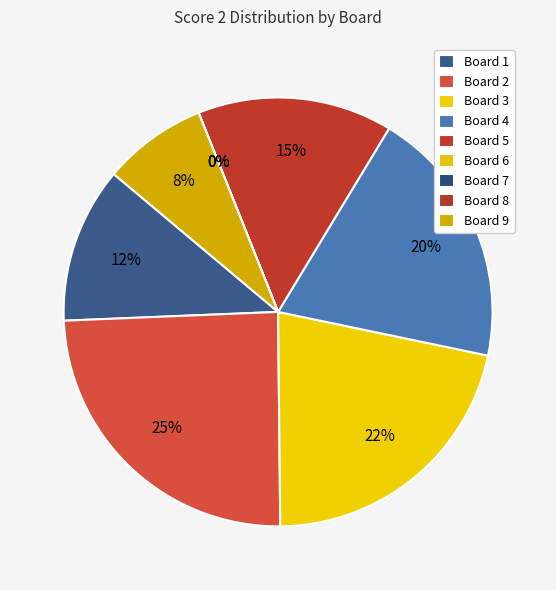

Is the sum of Board 9 and Board 4 greater than half?

No